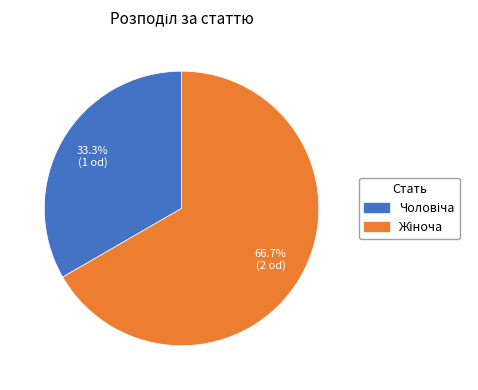

Is there a majority slice in this chart?

Yes